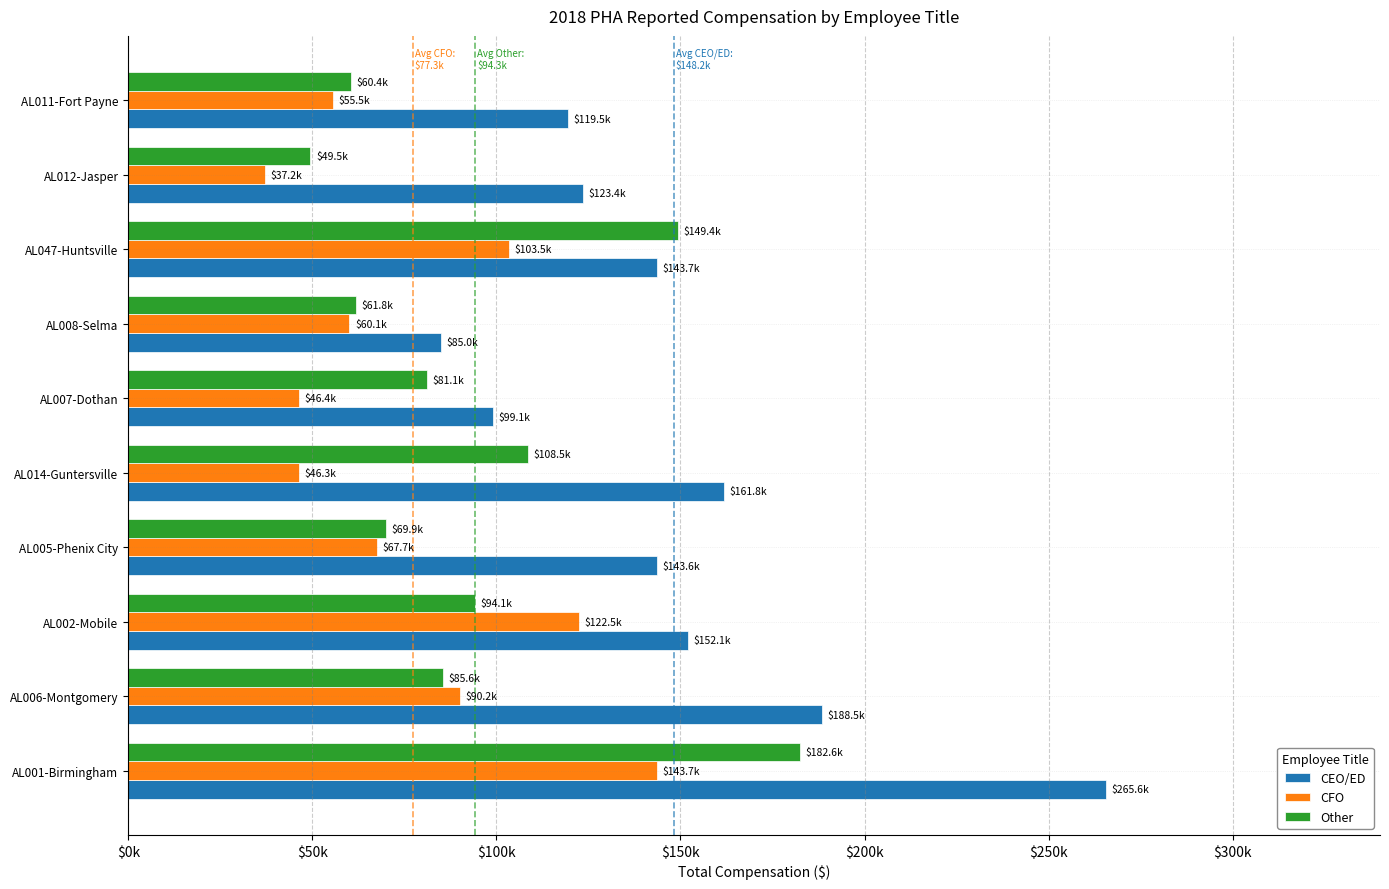

What is the value of the CEO/ED bar at the 5th from the left?

161846.5